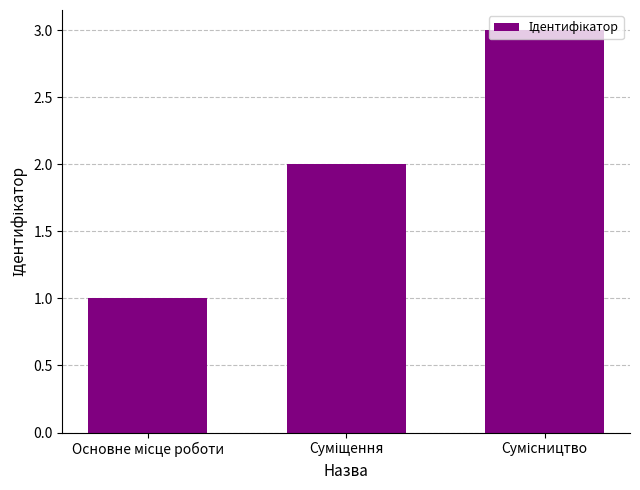

Does the chart contain any negative values?

No